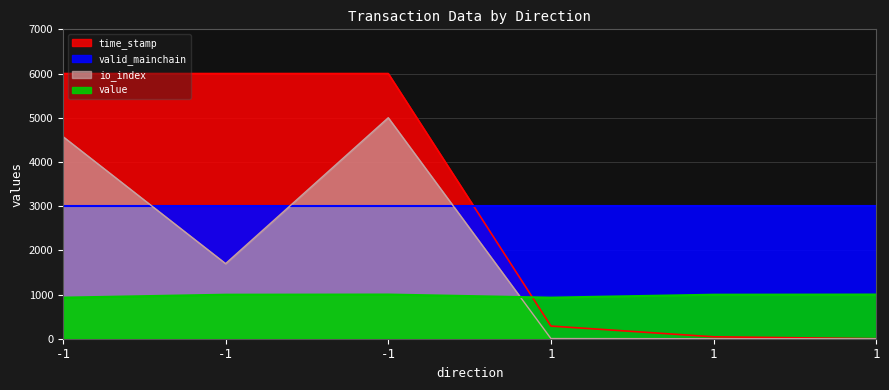

Rank the categories by time_stamp value from lowest to highest.

1, 1, 1, -1, -1, -1